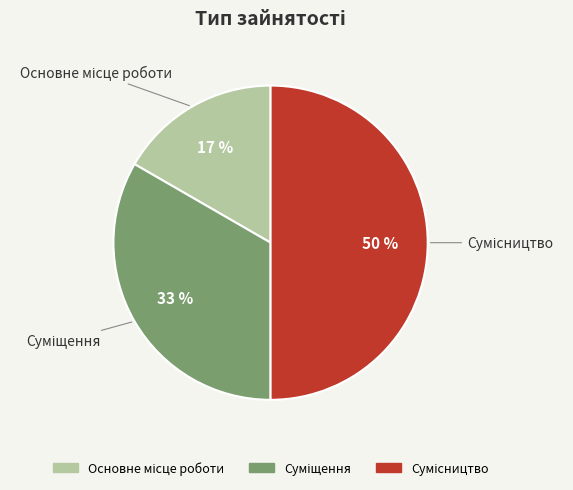

To the nearest percent, what is the average slice percentage?

33%